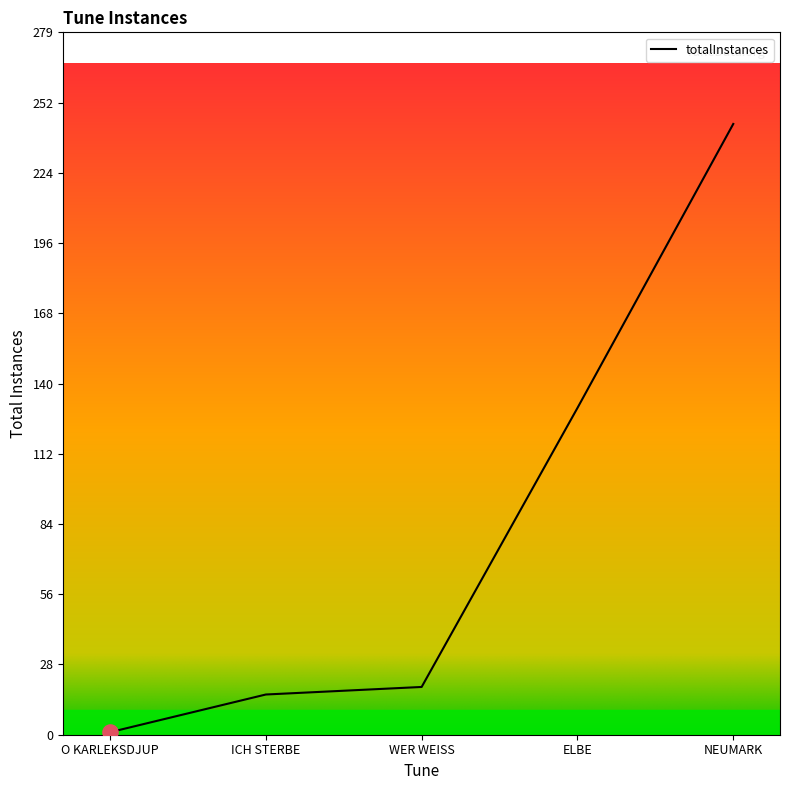

Between O KARLEKSDJUP and ELBE, which is larger?

ELBE